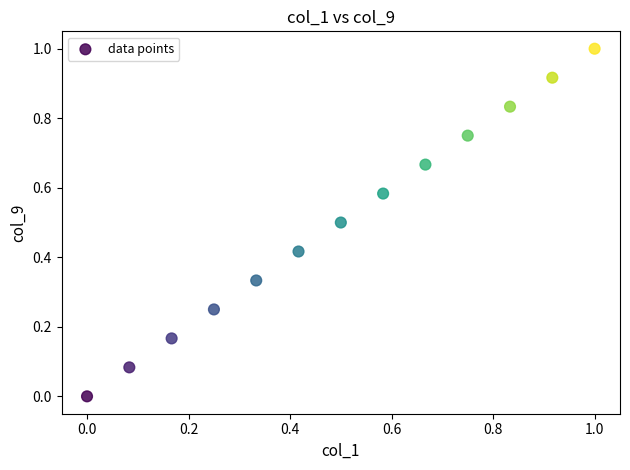

What is the range of X values (max minus min)?

1.0